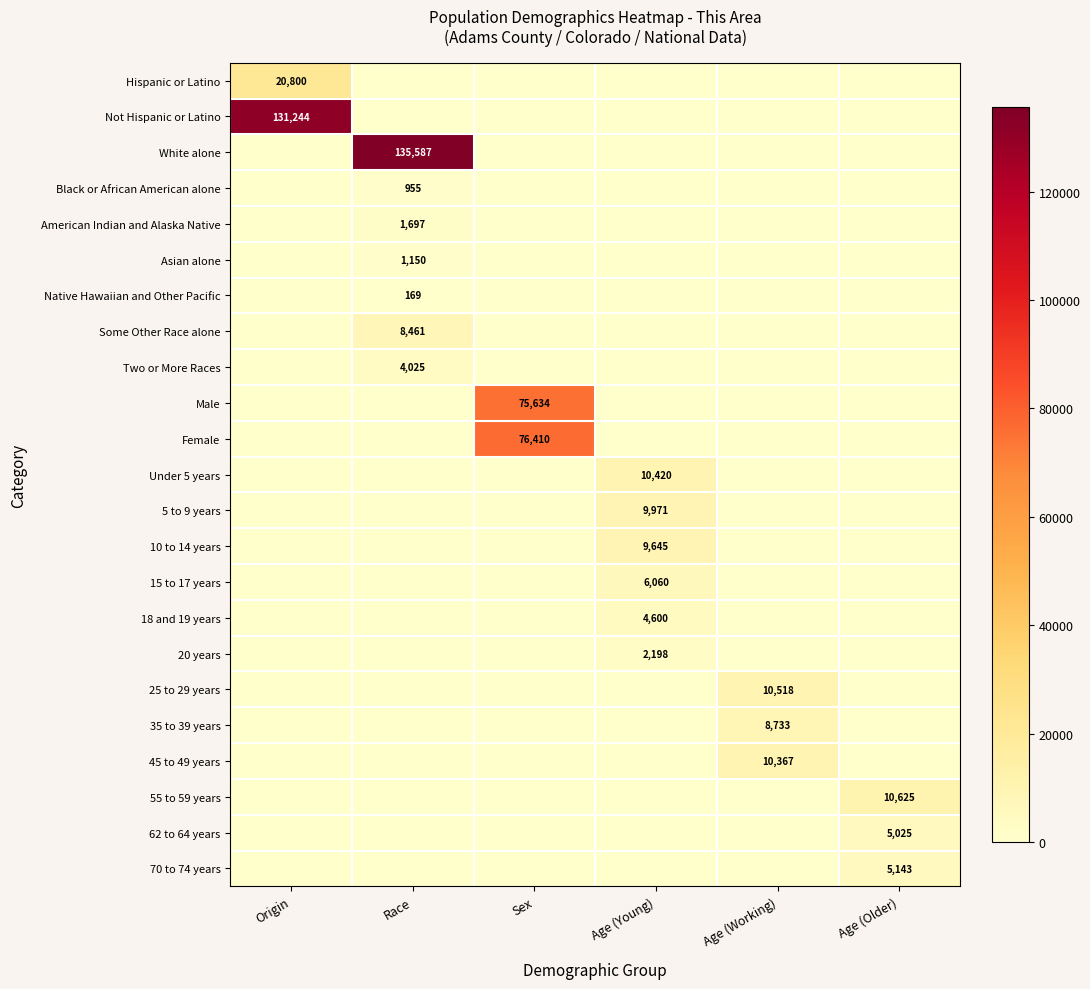

Is it true that 25 to 29 years equals 10518 at Age (Working)?

True